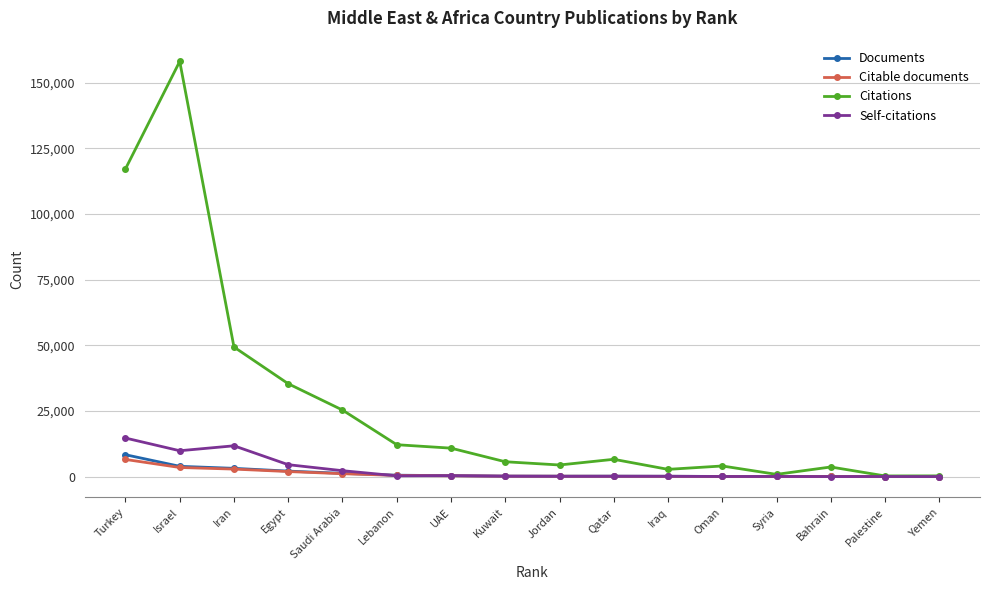

What is the sum of the Citable documents values at Palestine and Egypt?

1939